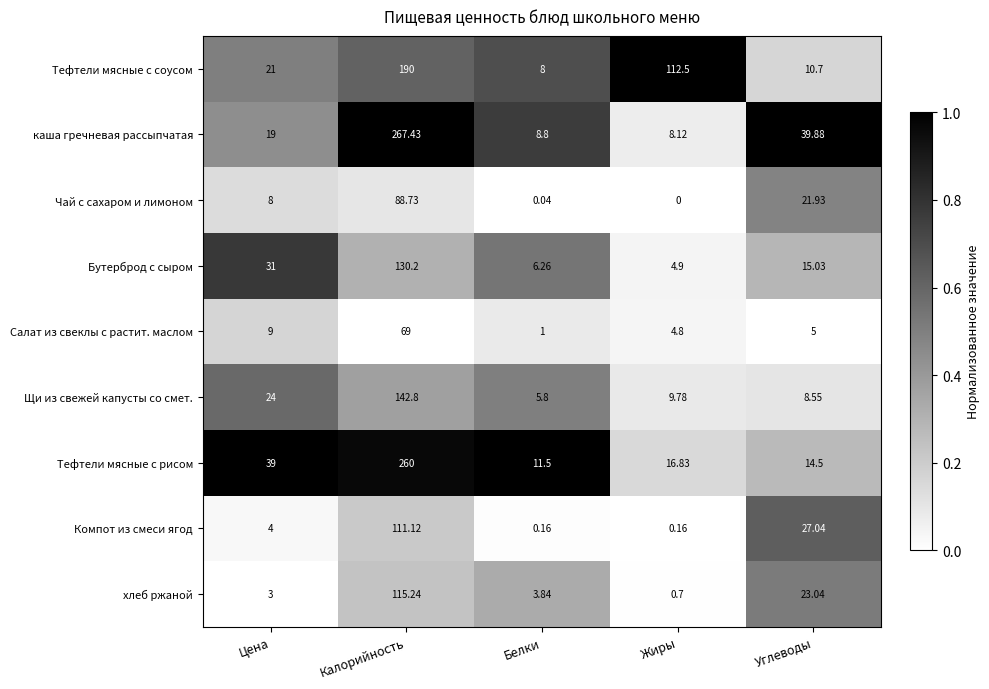

Which series has the largest total across all categories?

каша гречневая рассыпчатая